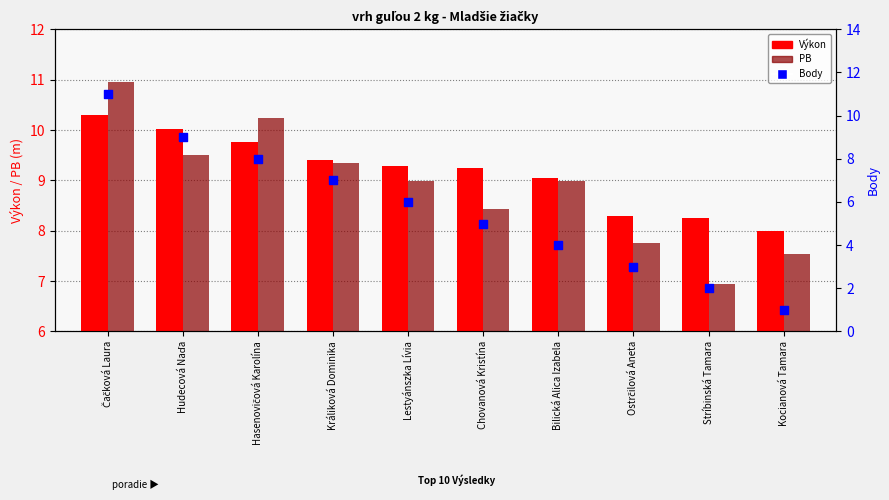

Which series has the largest total across all categories?

Výkon